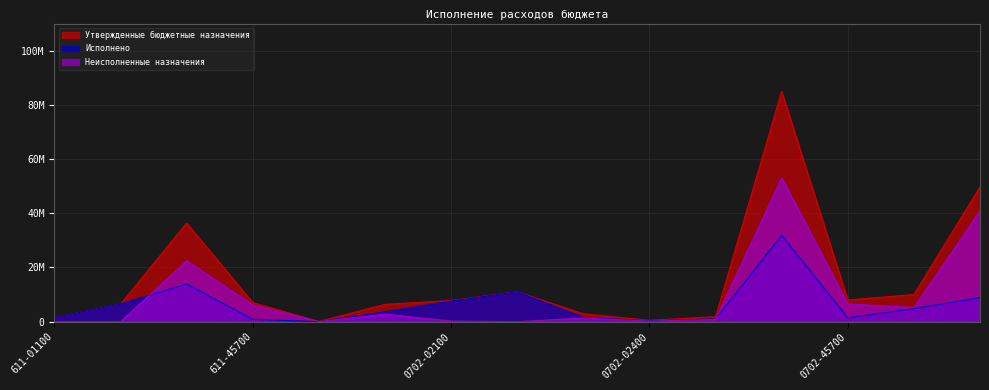

What is the average value of the Неисполненные назначения series?

9324384.1